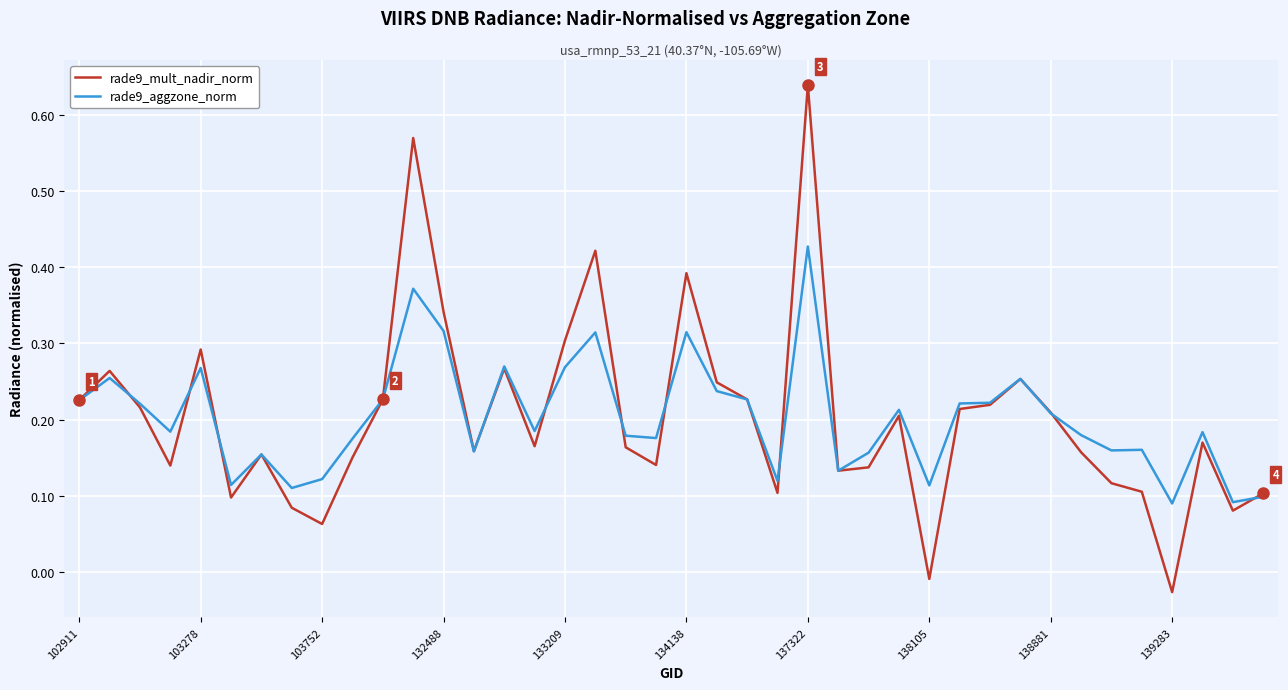

Which series has the largest range (max minus min)?

rade9_mult_nadir_norm